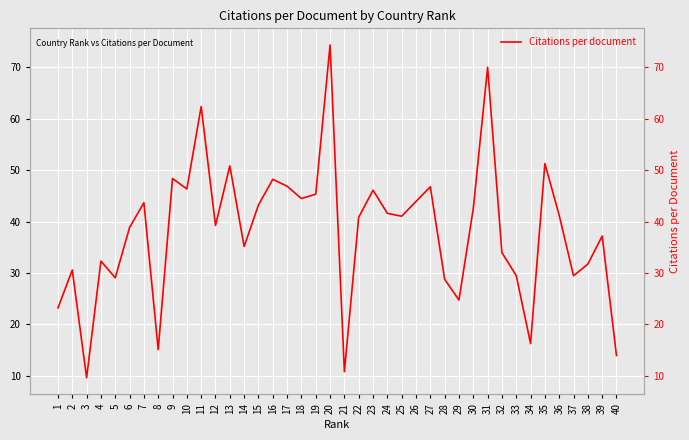

Reading left to right, extract all data points from this chart.

23.2	30.6	9.6	32.3	29.1	38.9	43.7	15.1	48.4	46.4	62.4	39.3	50.9	35.2	43.2	48.2	46.9	44.5	45.4	74.4	10.8	40.9	46.1	41.6	41.1	43.9	46.8	28.8	24.8	42.5	70.0	34.0	29.5	16.3	51.3	41.2	29.5	31.8	37.2	13.9